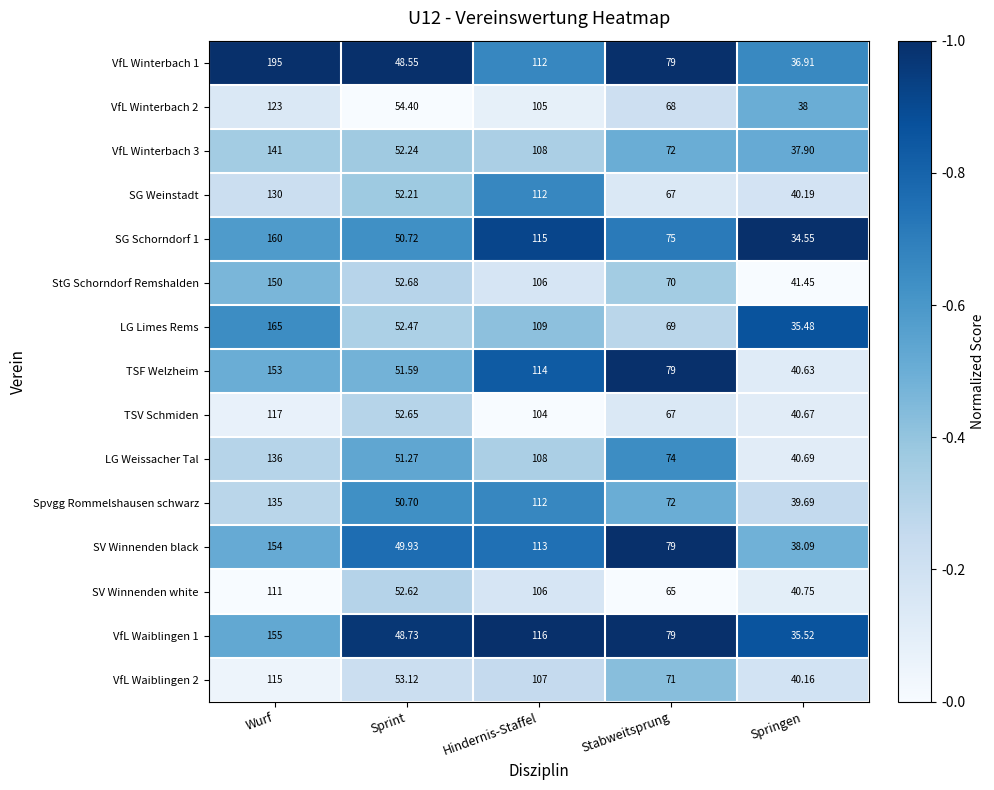

At which category is the sum across all series the highest?

Wurf